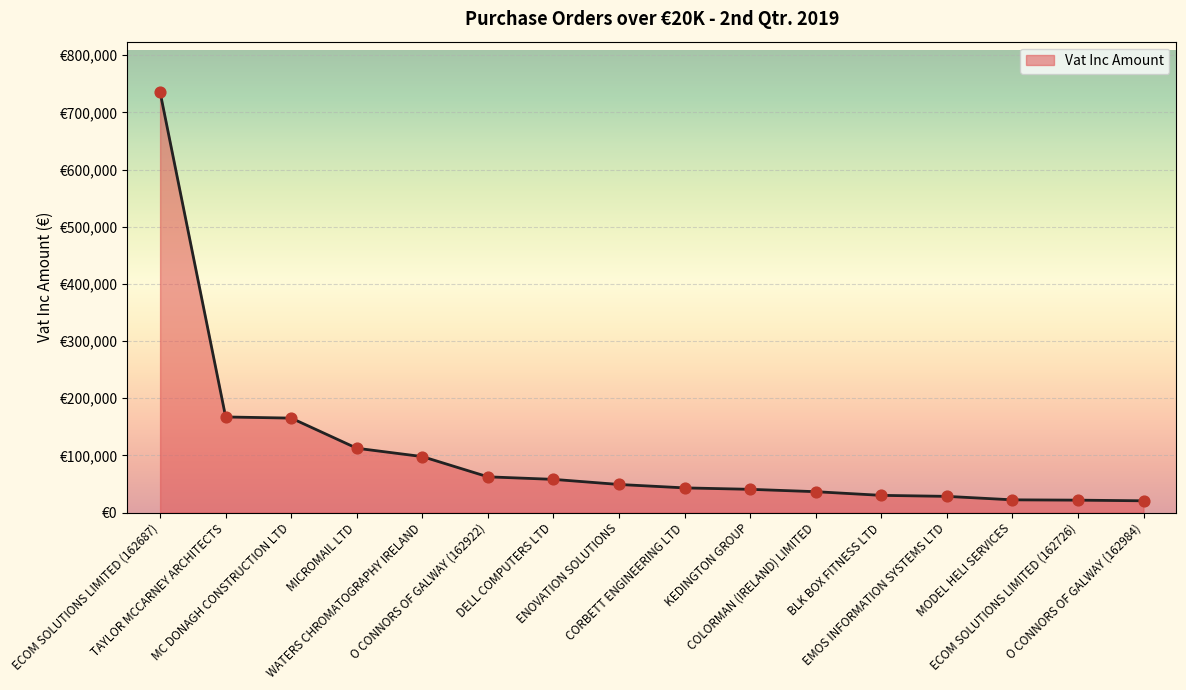

Approximately how many times larger is the value at TAYLOR MCCARNEY ARCHITECTS compared to EMOS INFORMATION SYSTEMS LTD?

5.9